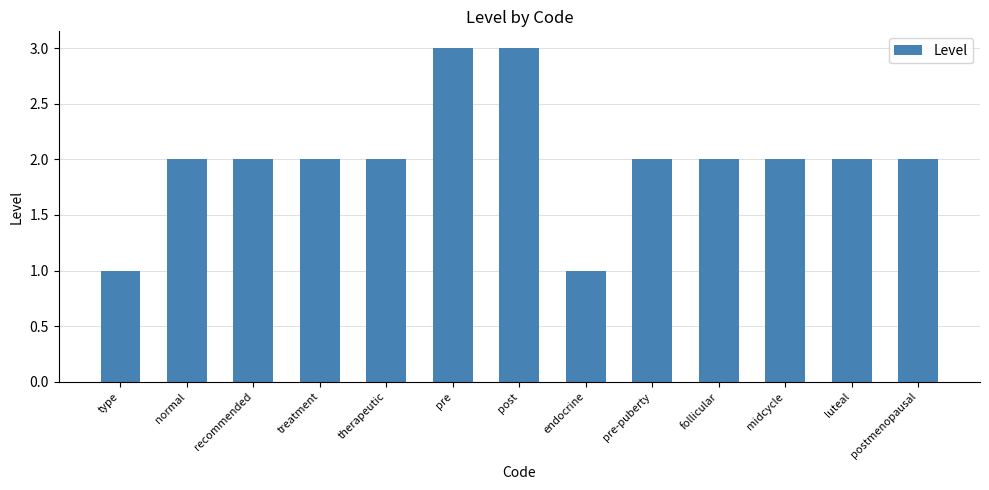

What is the sum of all values?

26